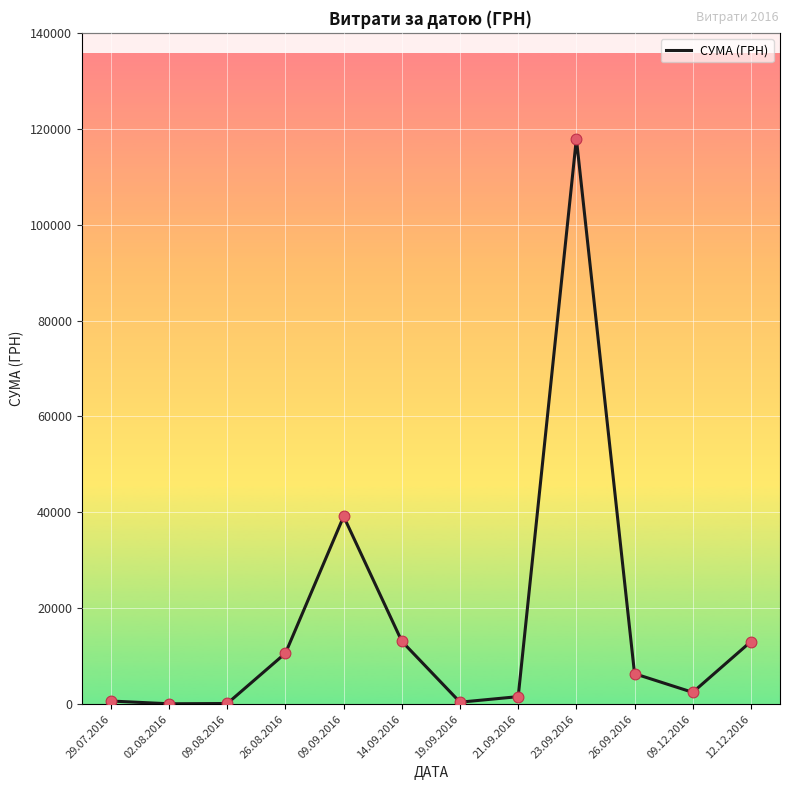

Between 26.08.2016 and 09.12.2016, which is larger?

26.08.2016